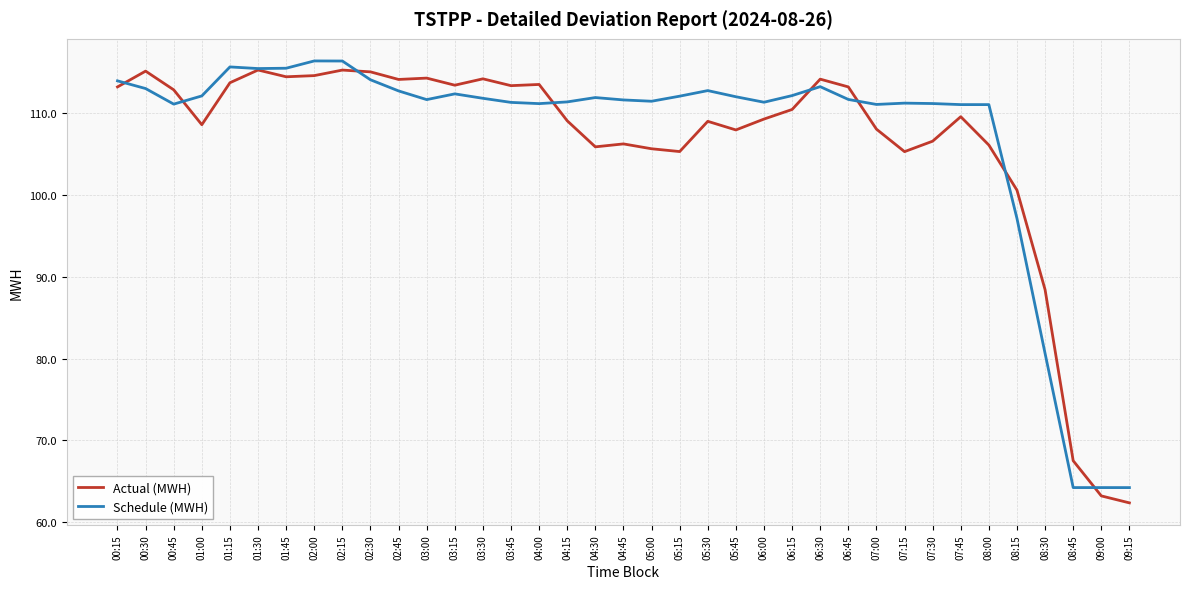

Which series has the largest total across all categories?

Schedule (MWH)